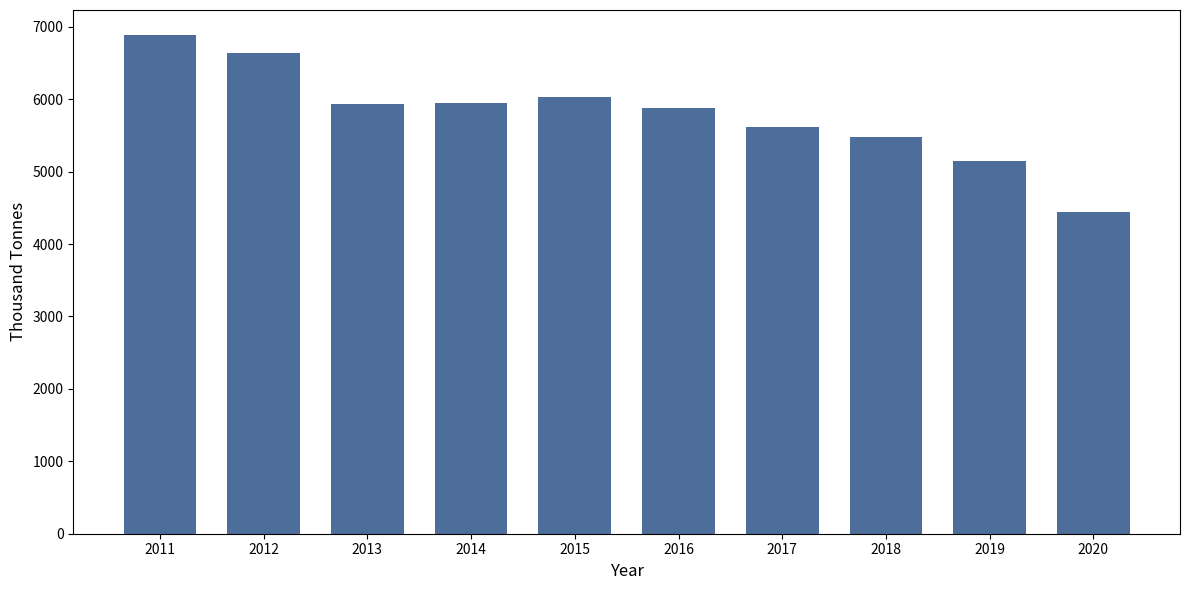

What is the average value?

5798